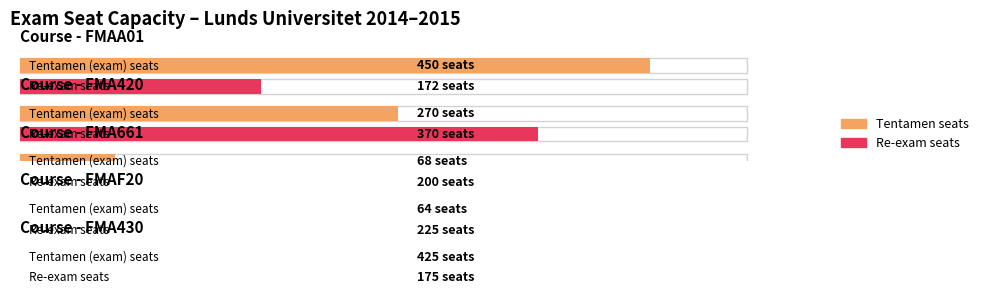

Which series has the largest total across all categories?

Tentamen